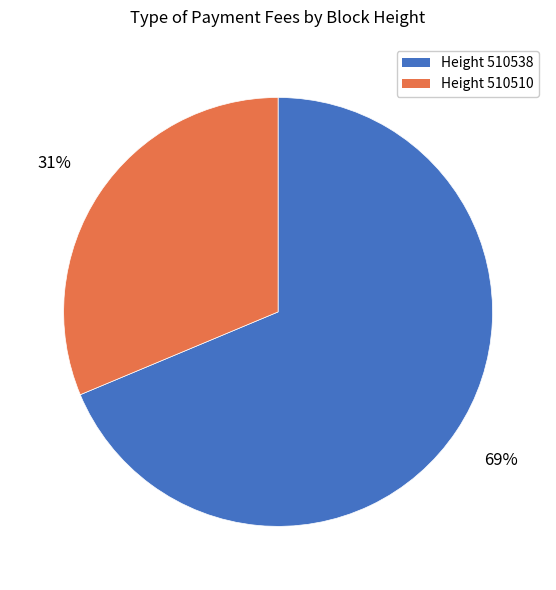

Does any single category account for the majority?

Yes